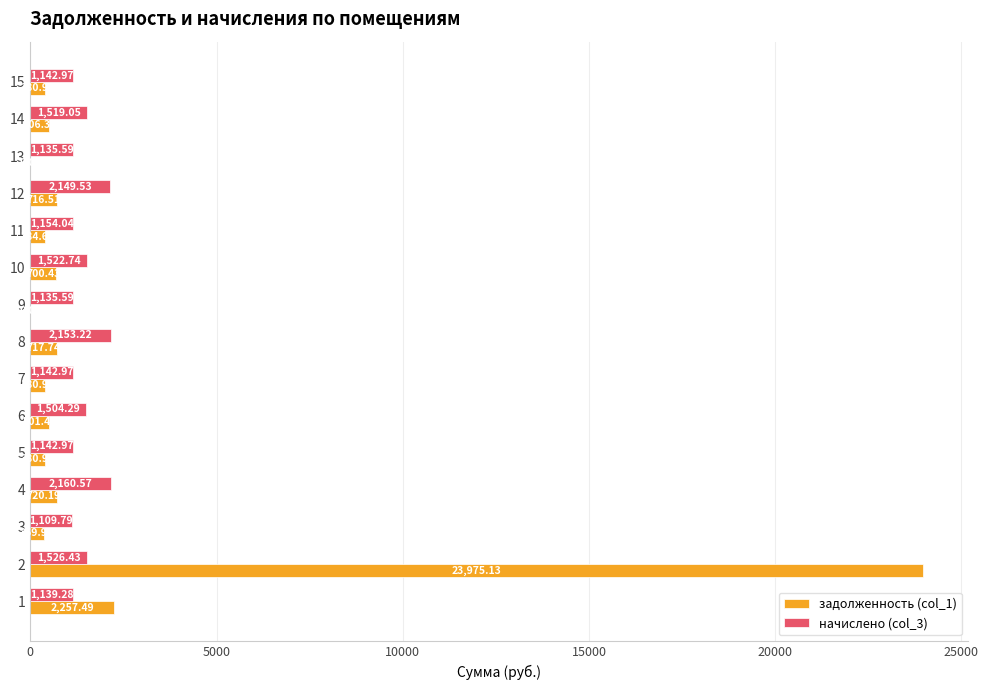

What is the sum of the начислено (col_3) values at 11 and 6?

2658.3